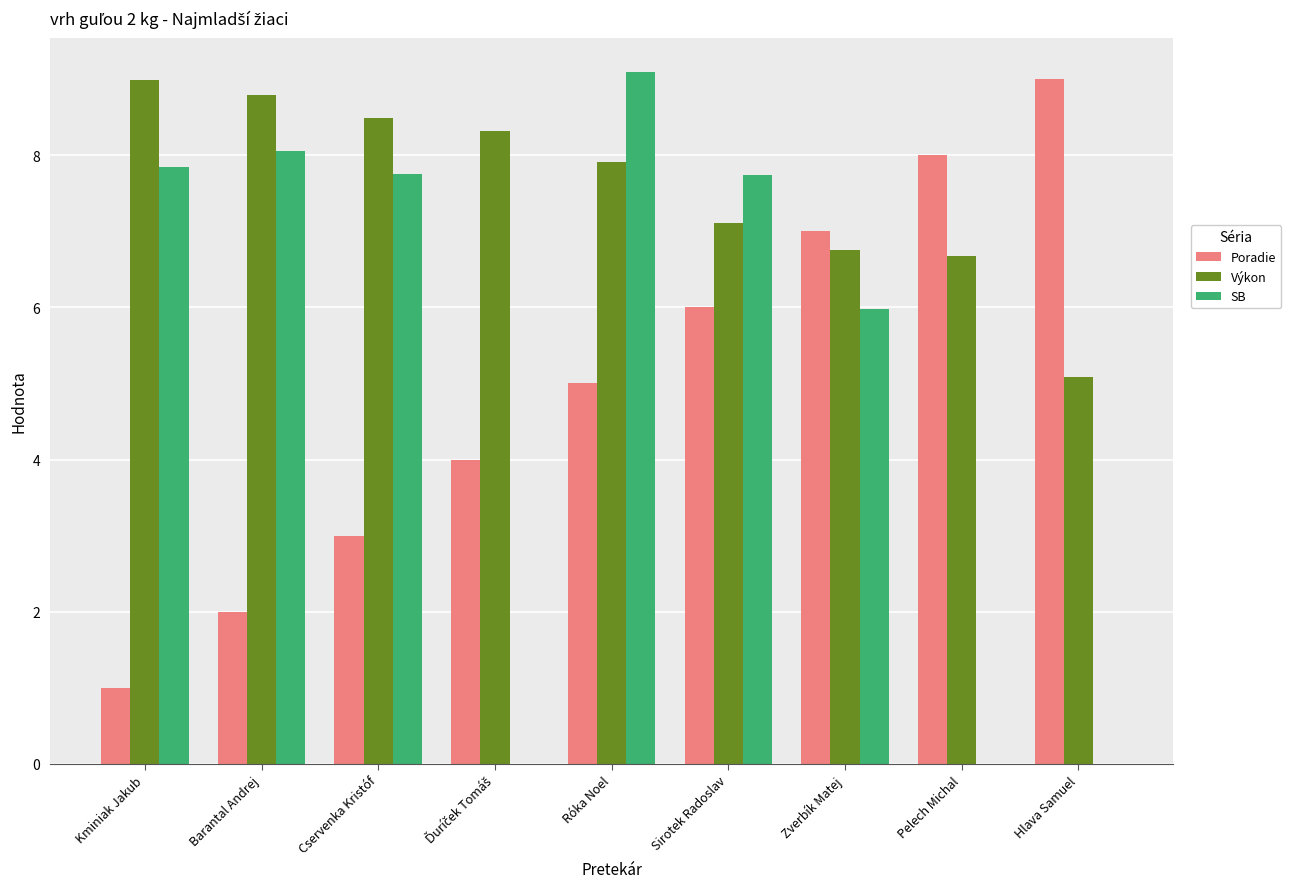

What is the sum of the Poradie values at Barantal Andrej and Zverbík Matej?

9.0